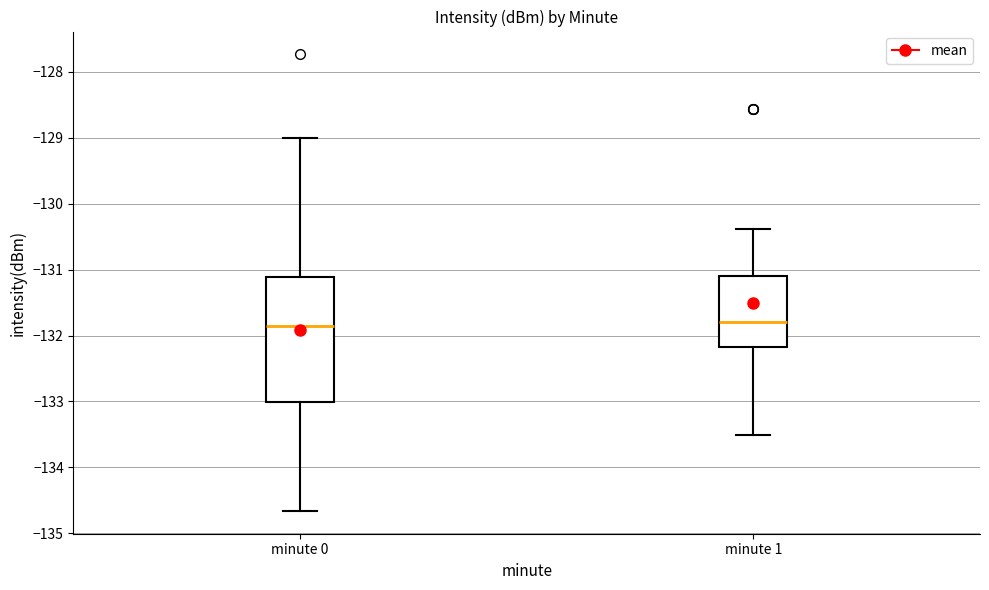

Reading left to right, transcribe this box plot: for each box, give where its median line is, the range the box spans, and where its two whiskers end, as read against the y-axis. The values are not printed on the chart, so give them approximately, as read against the axis.

minute 0: median -131.9, box -133.0 to -131.1, whiskers -134.7 to -129.0
minute 1: median -131.8, box -132.2 to -131.1, whiskers -133.5 to -130.4